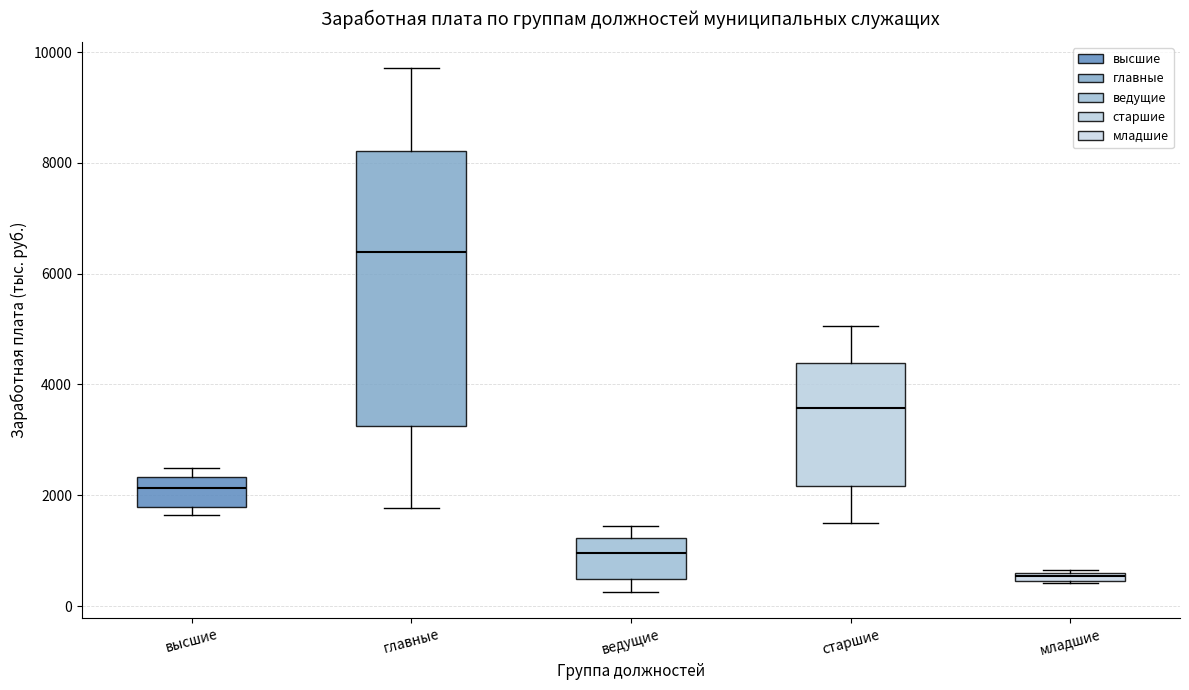

Which box is the tallest, from its lower edge to its upper edge?

главные